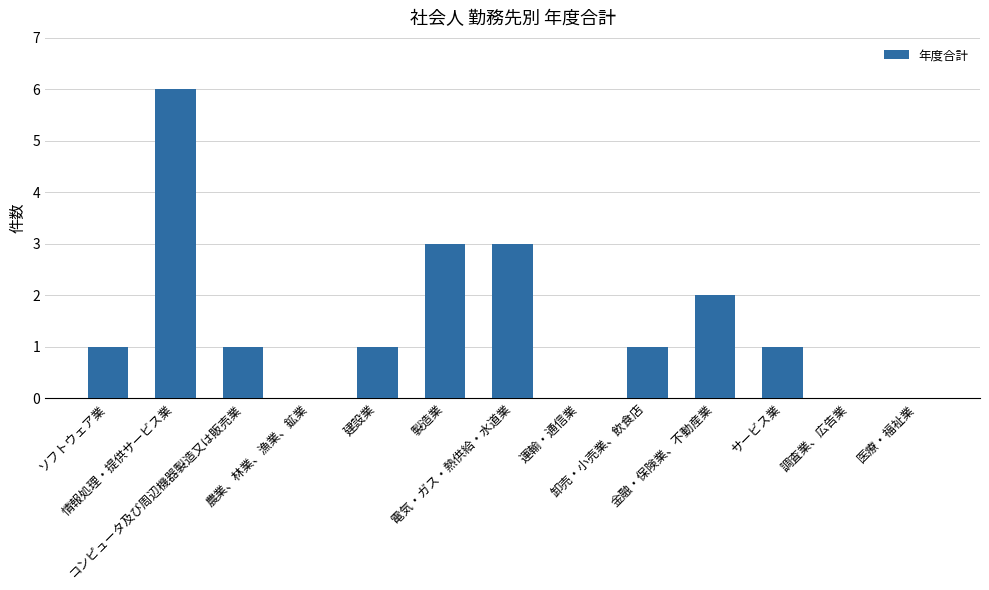

Reading left to right, what are all the values shown in this chart?

1	6	1	0	1	3	3	0	1	2	1	0	0